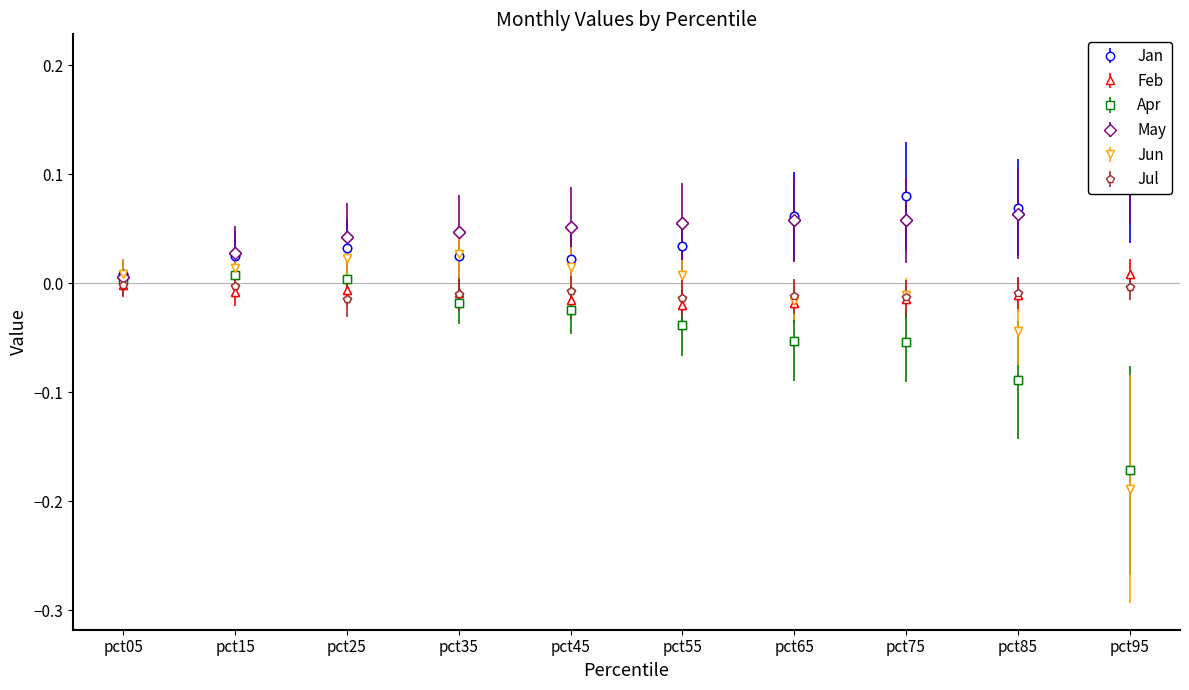

What are all the series names shown in the legend?

Jan, Feb, Apr, May, Jun, Jul